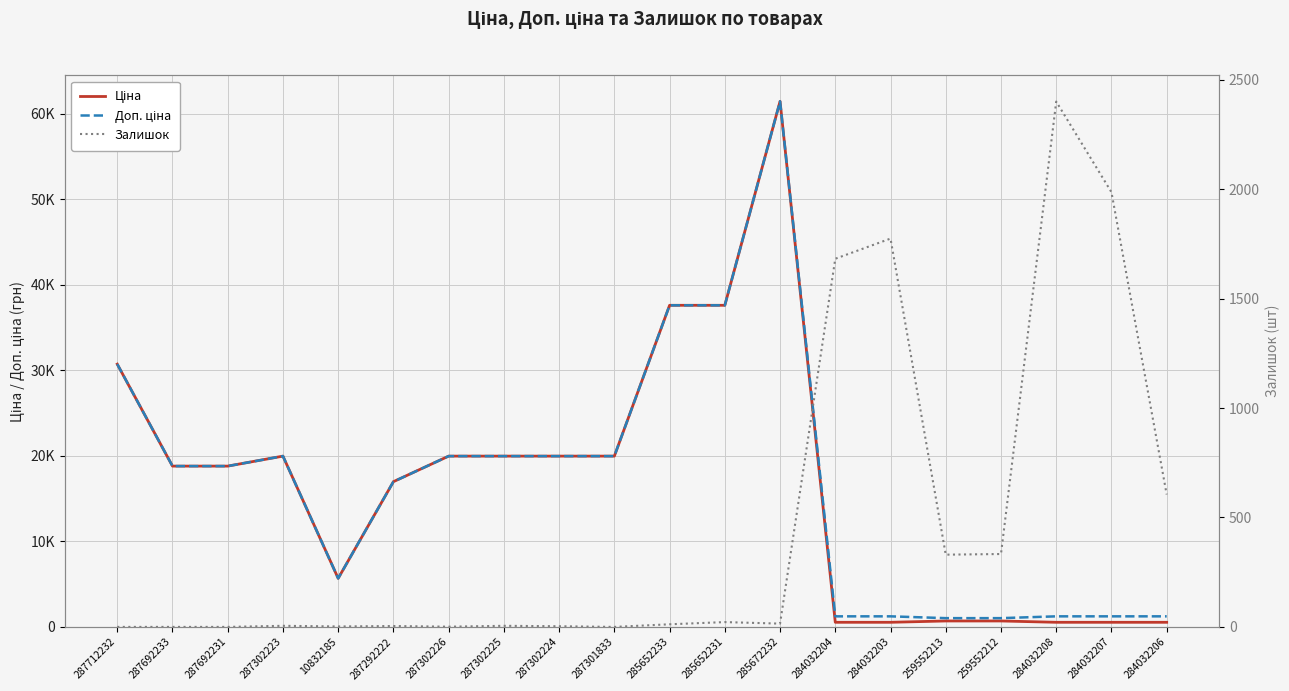

Between 285652231 and 259552213, which series saw the biggest shift?

Ціна